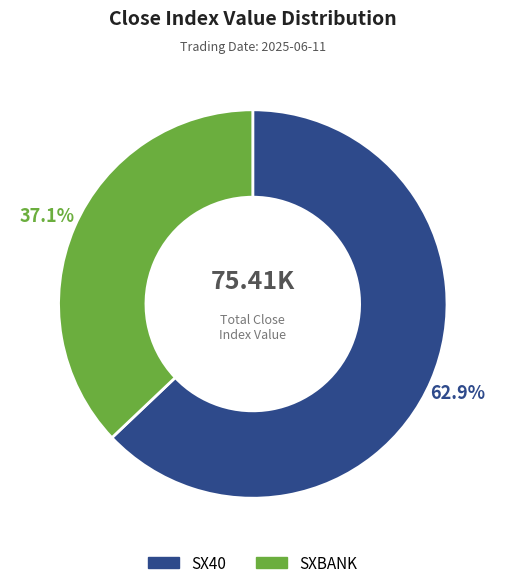

How many slices are in this pie chart?

2